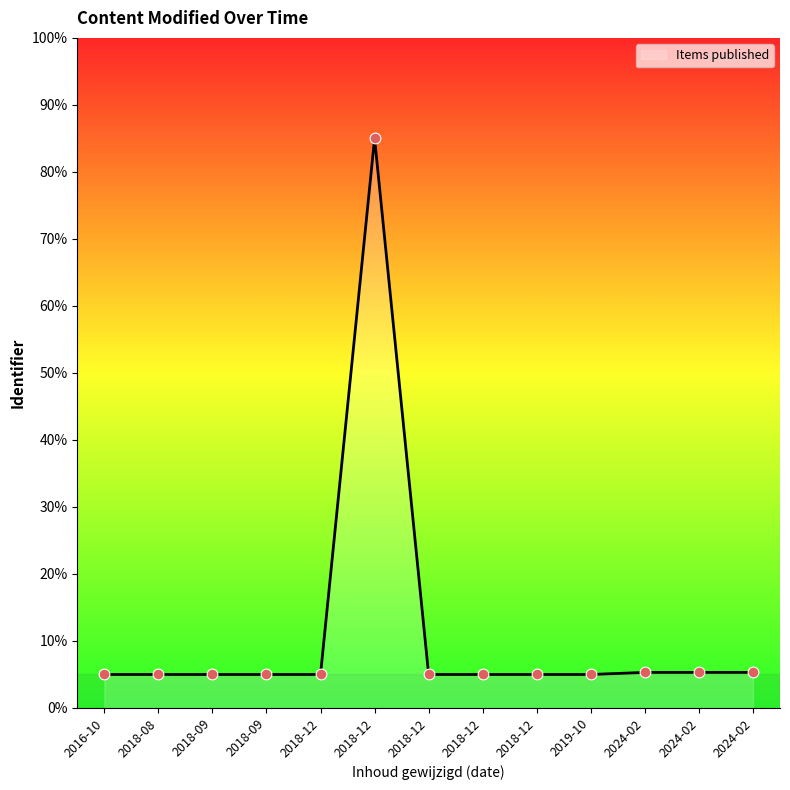

Is this an area chart (filled region under the line)?

Yes